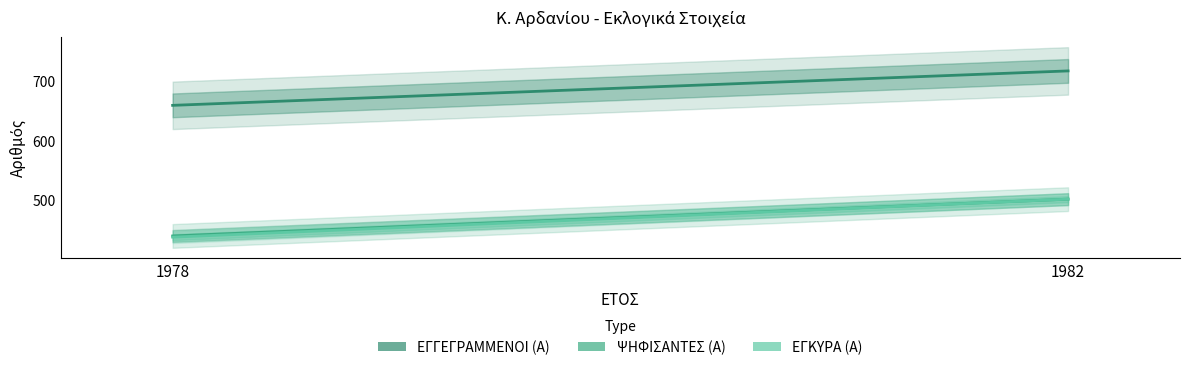

What is the value of the ΕΓΚΥΡΑ (Α) point at the 2nd from the left?

501